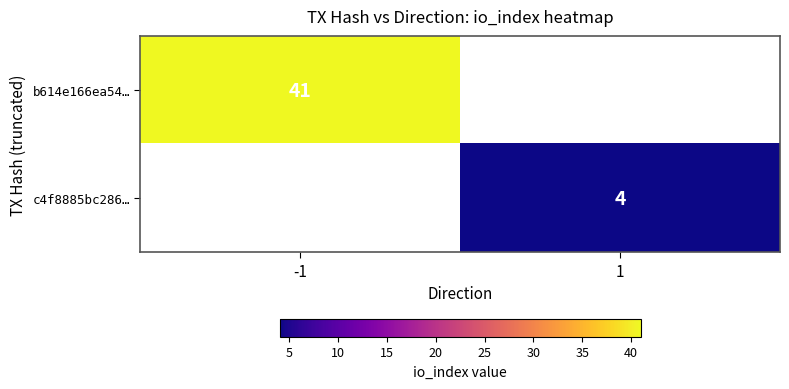

True or false: c4f8885bc286… has a value of 6 at 1.

False